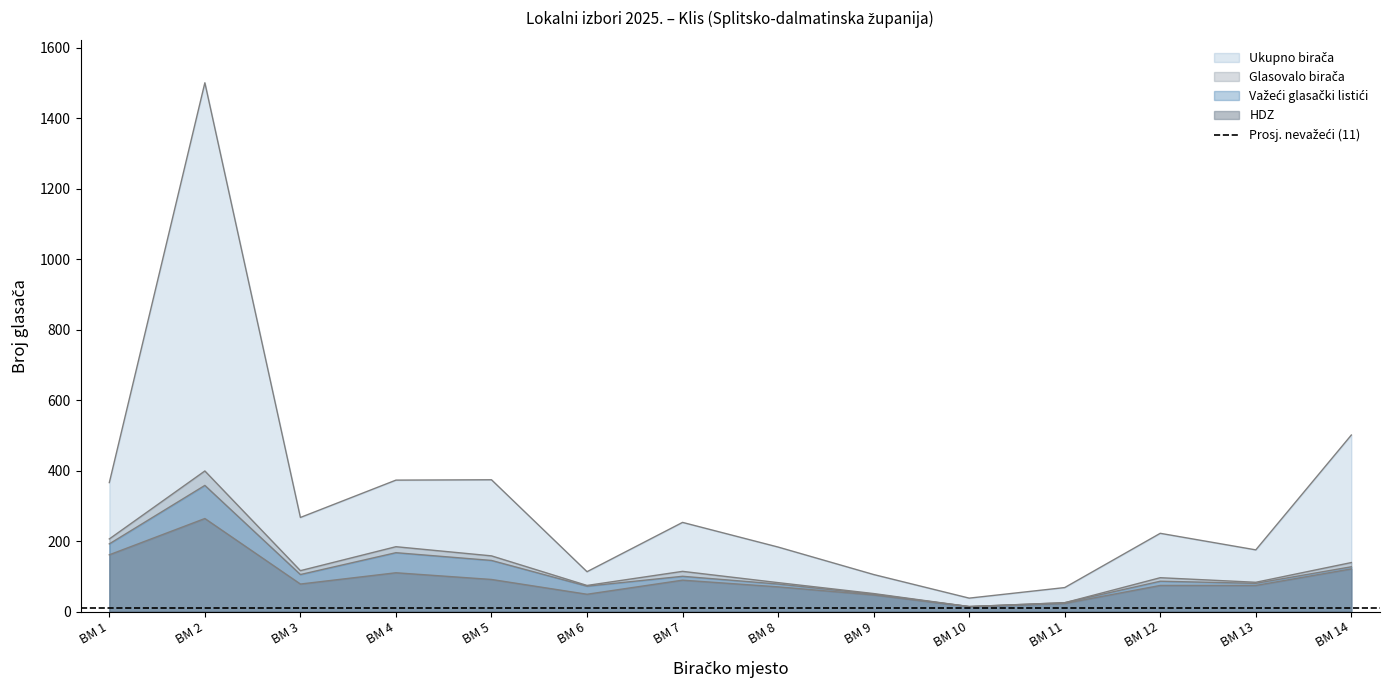

Between BM 1 and BM 14, which series saw the biggest shift?

Ukupno birača